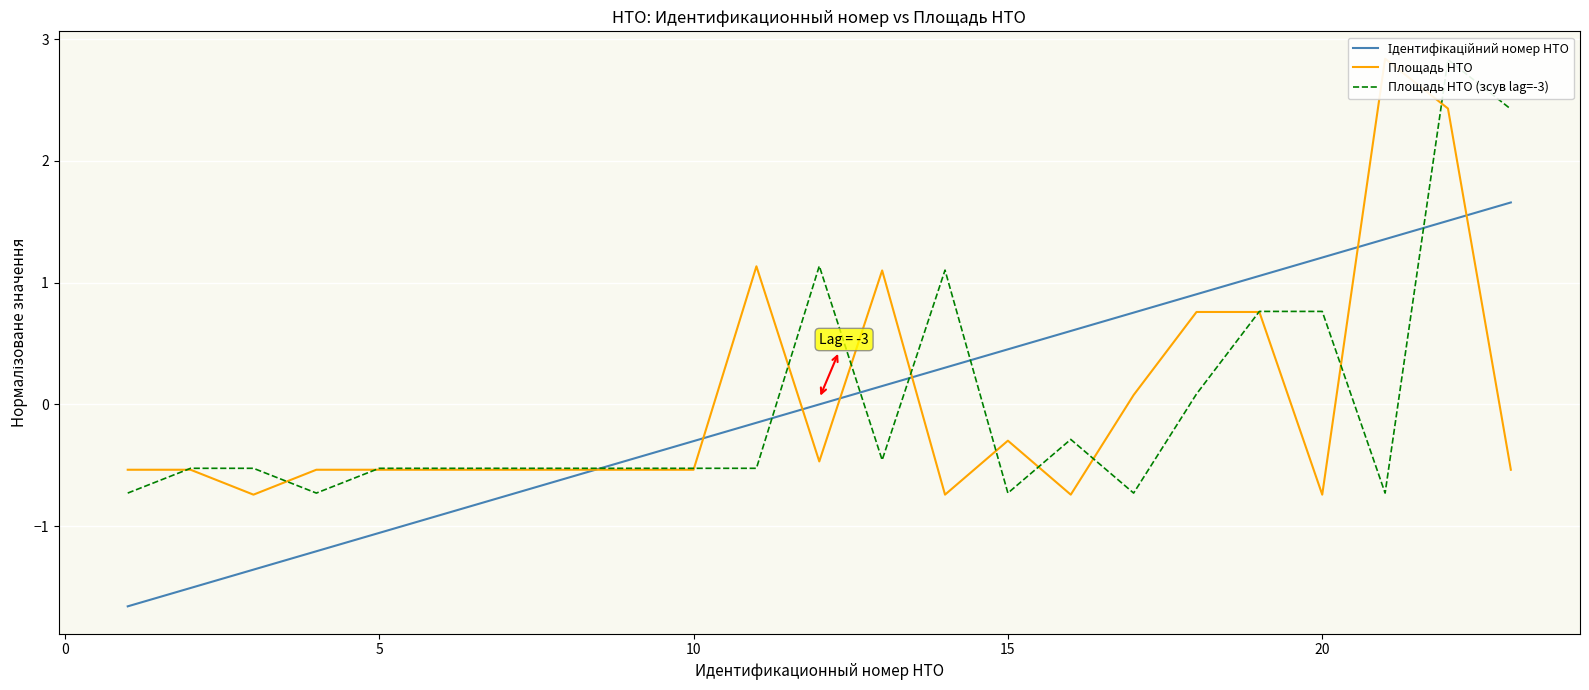

Which series has the largest range (max minus min)?

Площадь НТО